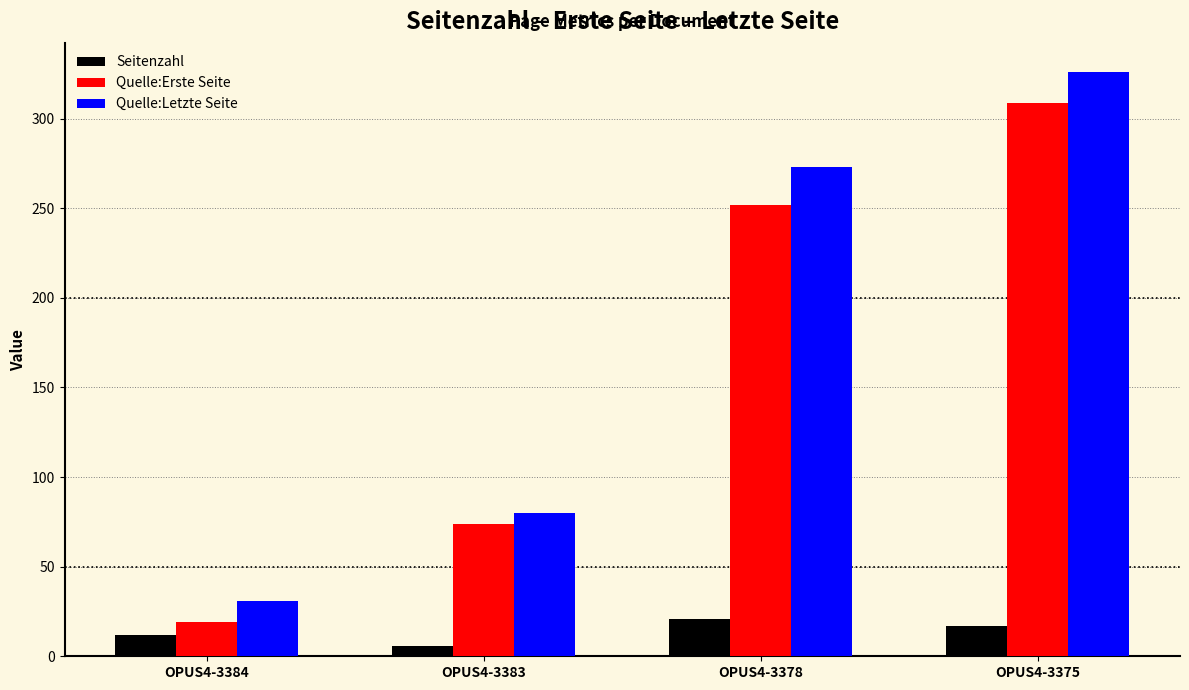

Count the number of data series in this chart.

3